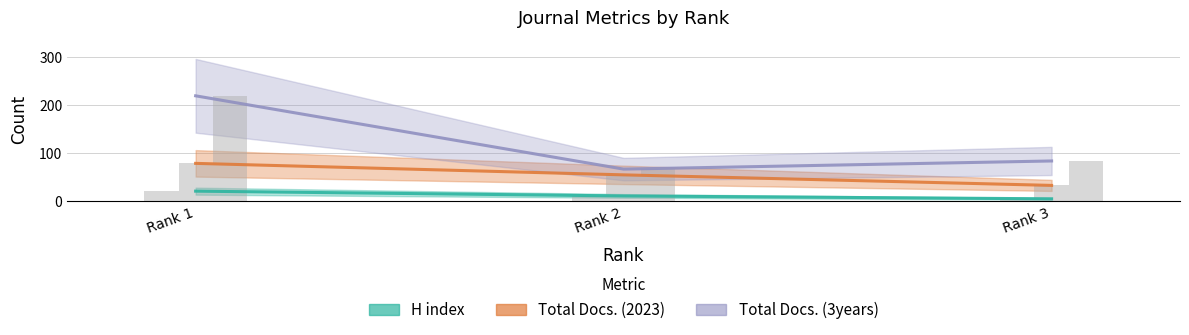

Count the Total Docs. (2023) values in the range 33 to 79.

3